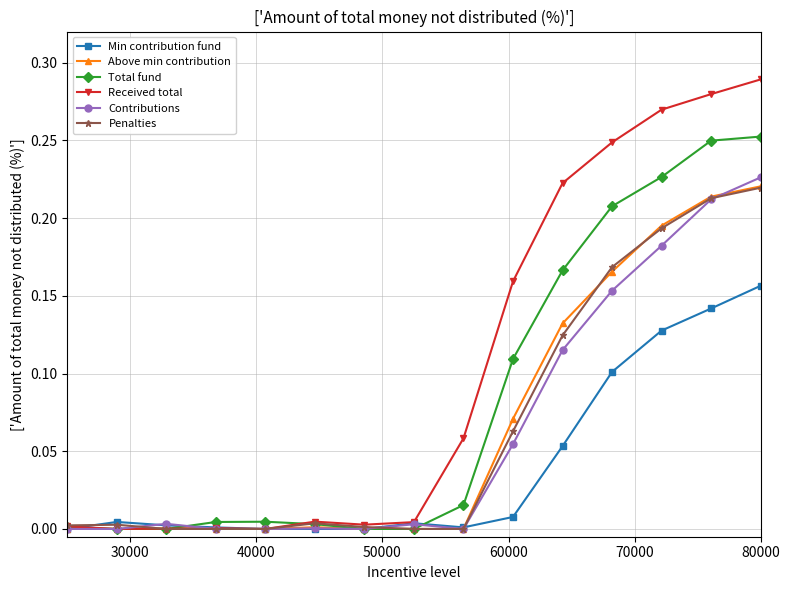

Which series has the largest range (max minus min)?

Received total